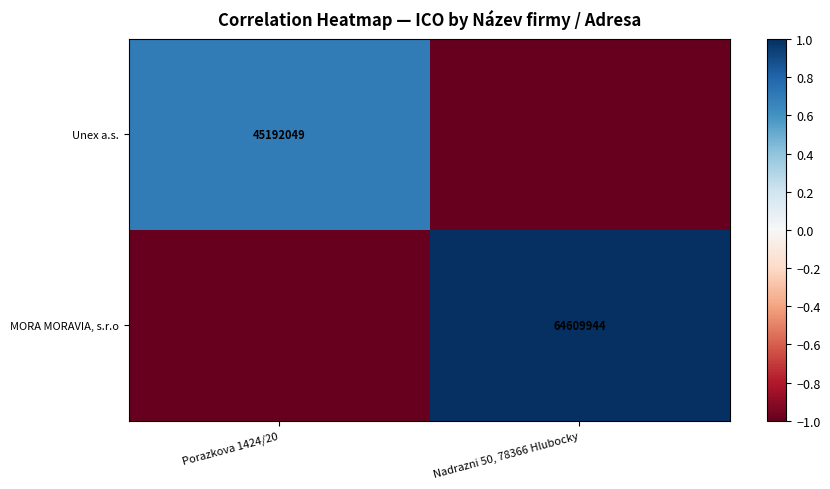

Is it true that Unex a.s. equals 1.3 at Porazkova 1424/20?

False